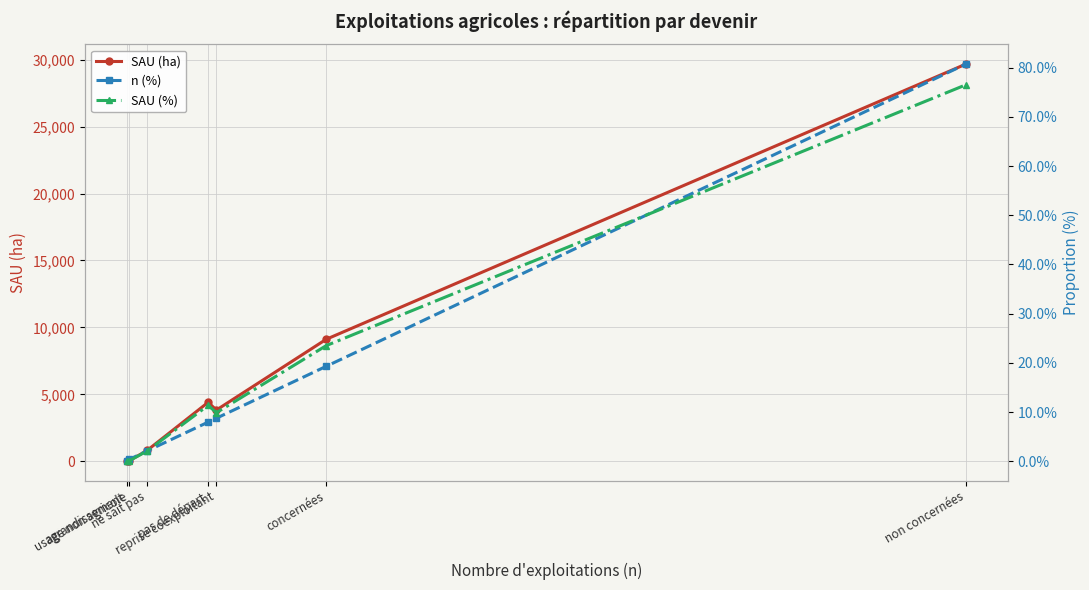

Which category has the highest value in the SAU (ha) series?

non concernées